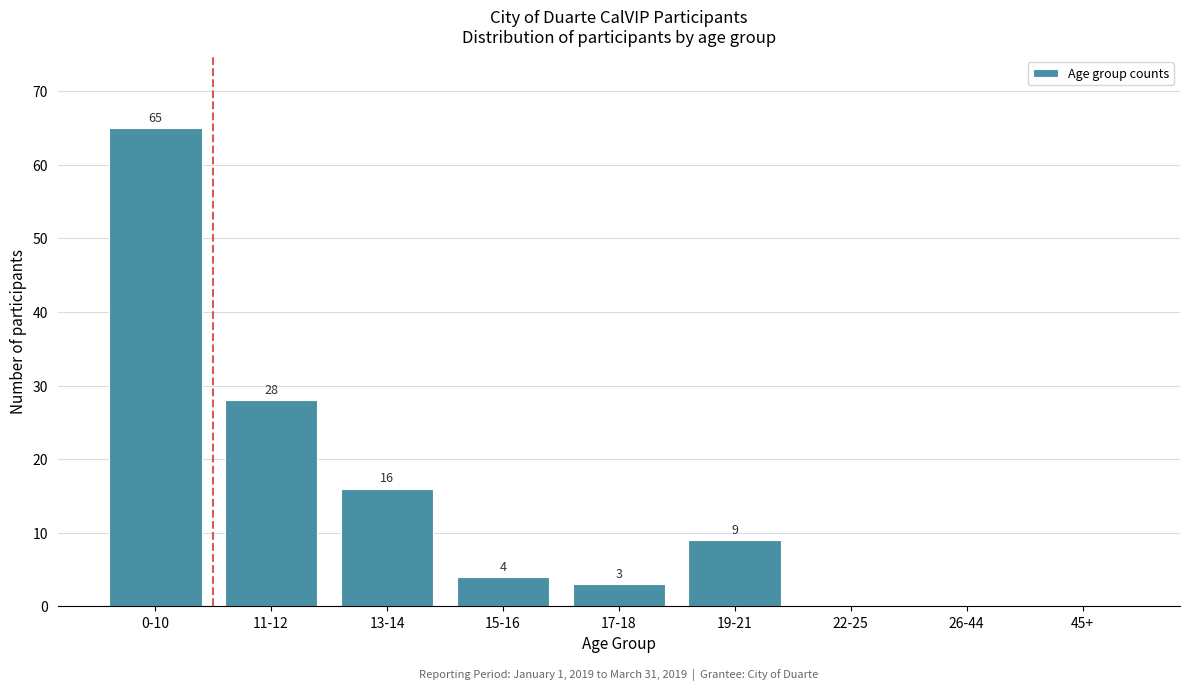

Reading left to right, extract all data points from this chart.

0-10=65	11-12=28	13-14=16	15-16=4	17-18=3	19-21=9	22-25=0	26-44=0	45+=0